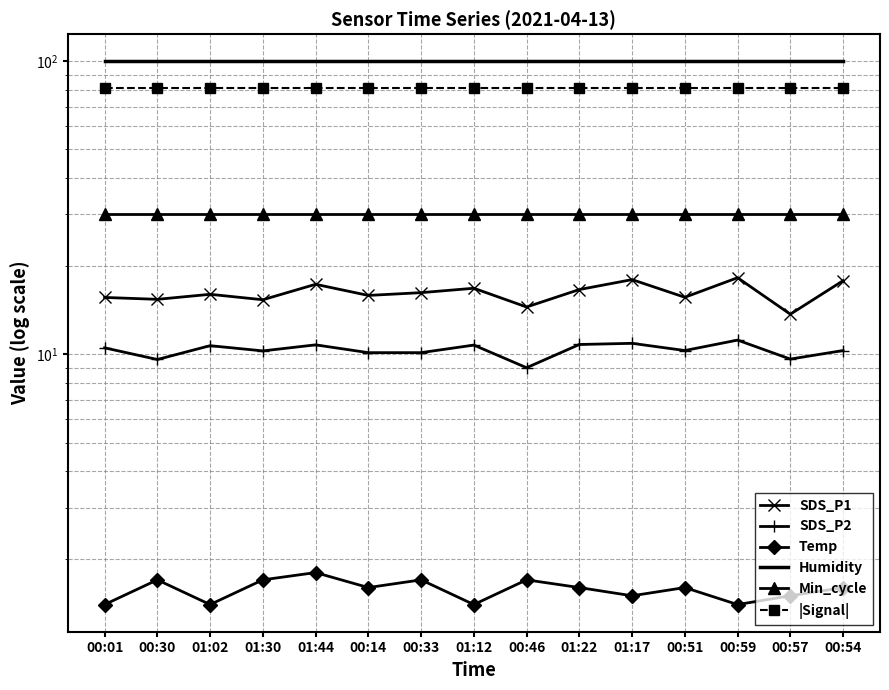

What is the value of the SDS_P1 point at the 1st from the left?

15.6